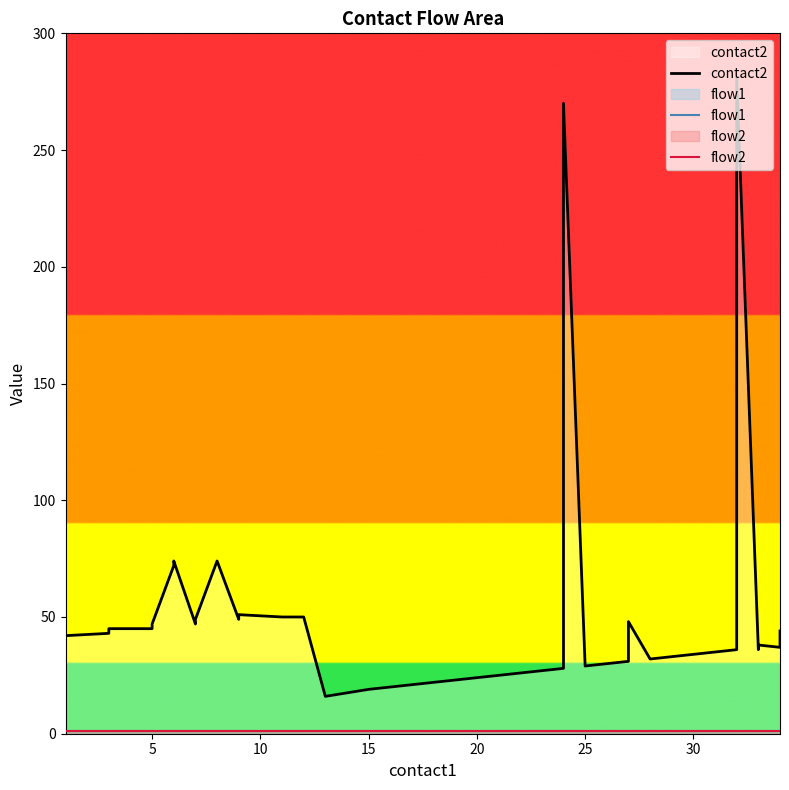

What are all the series names shown in the legend?

contact2, flow1, flow2